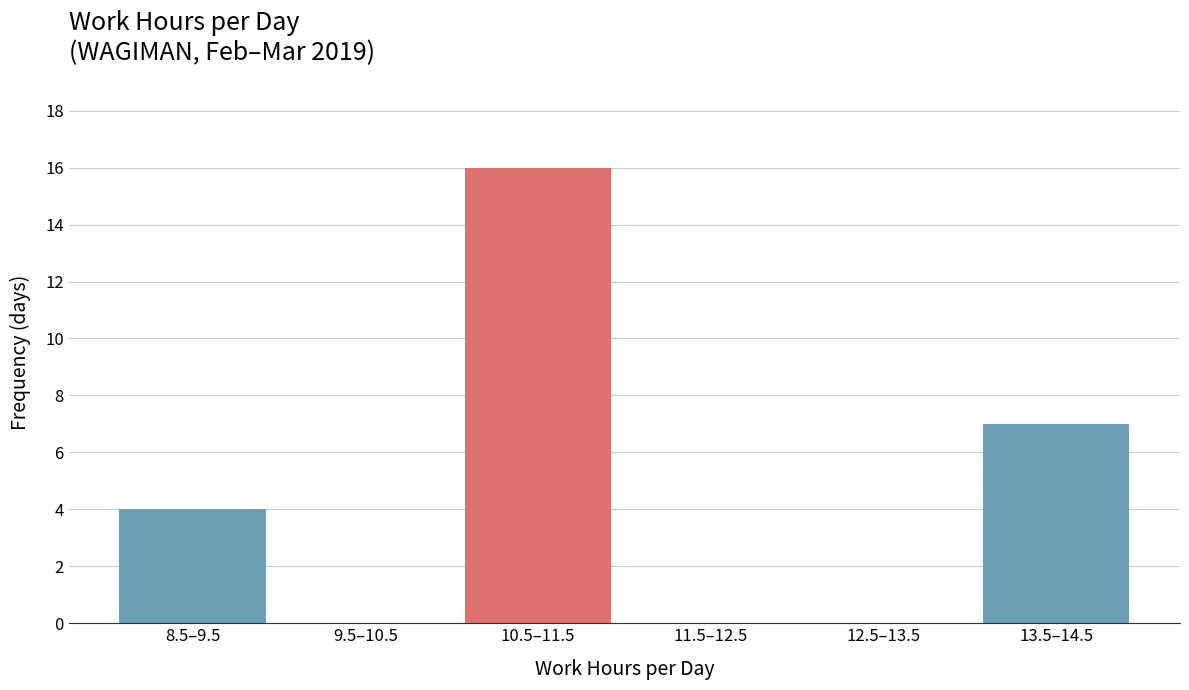

Reading right to left, what are all the values shown in this chart?

13.5–14.5=7	12.5–13.5=0	11.5–12.5=0	10.5–11.5=16	9.5–10.5=0	8.5–9.5=4